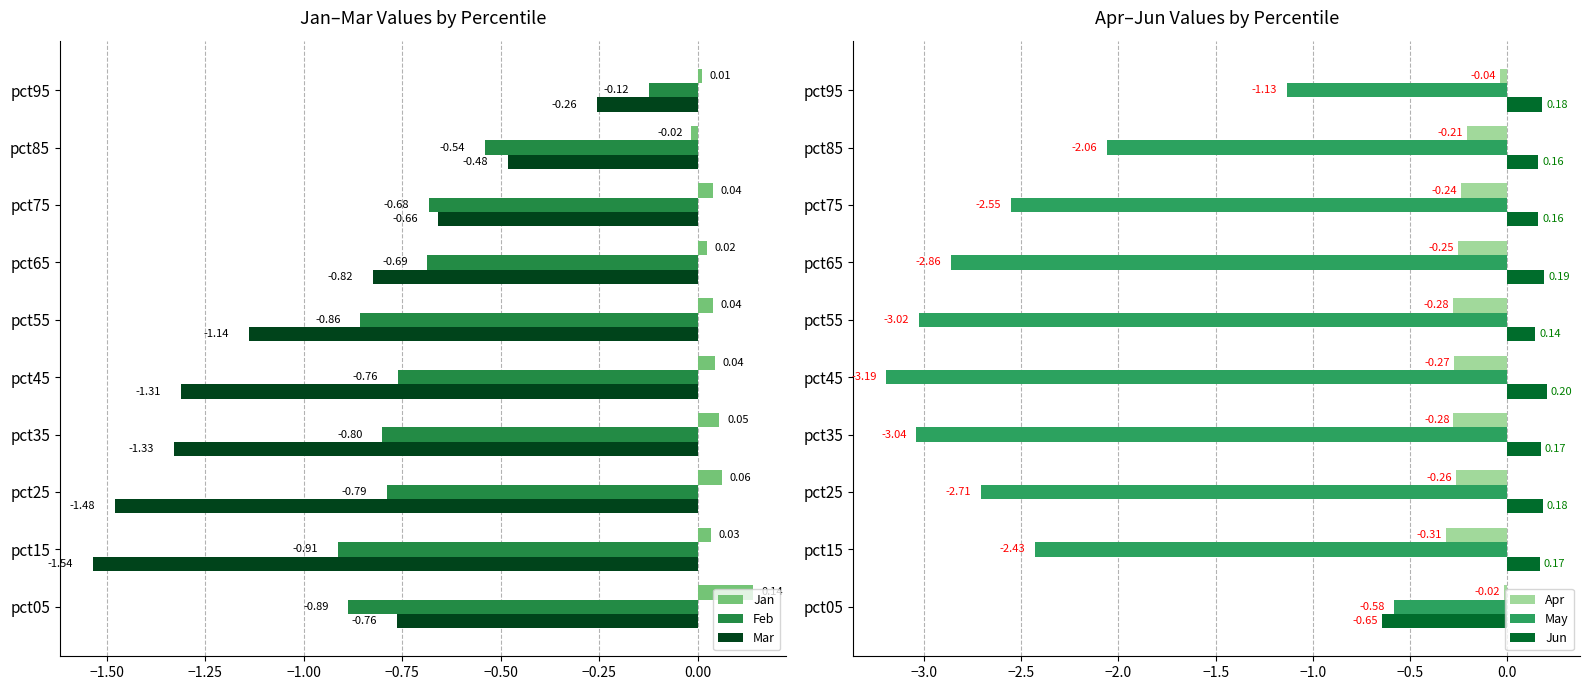

How many data points does each series have?

10